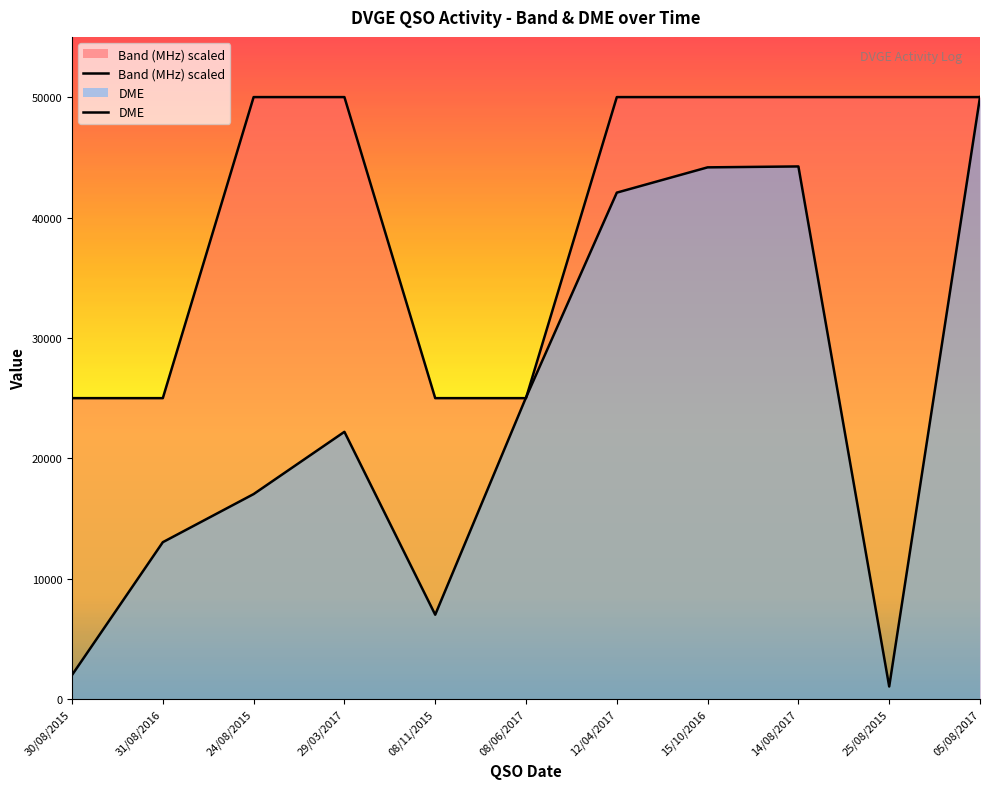

Reading left to right, list all the values displayed in this chart.

Band (MHz) scaled: 30/08/2015=25011	31/08/2016=25011	24/08/2015=50022	29/03/2017=50022	08/11/2015=25011	08/06/2017=25011	12/04/2017=50022	15/10/2016=50022	14/08/2017=50022	25/08/2015=50022	05/08/2017=50022
DME: 30/08/2015=2009	31/08/2016=13044	24/08/2015=17040	29/03/2017=22213	08/11/2015=7019	08/06/2017=25067	12/04/2017=42085	15/10/2016=44185	14/08/2017=44261	25/08/2015=1055	05/08/2017=50022